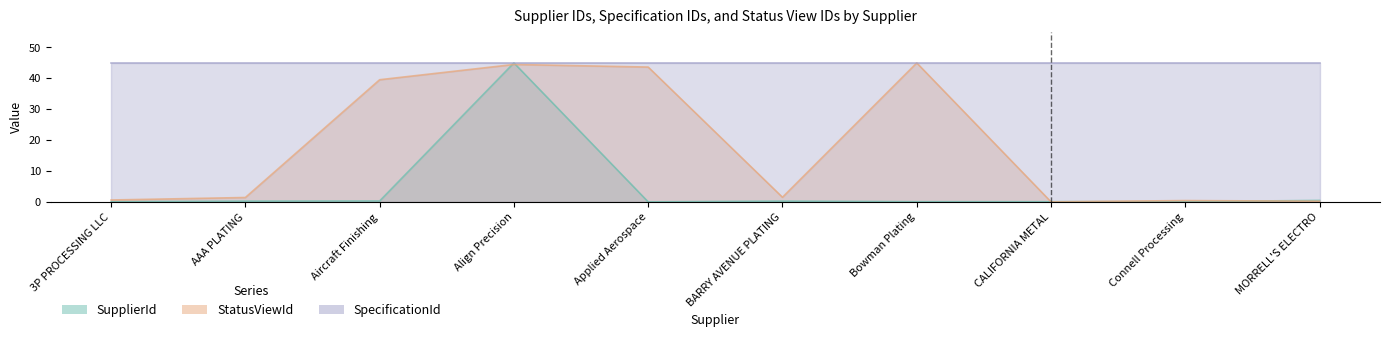

What is the average value of the SupplierId series?

4.7